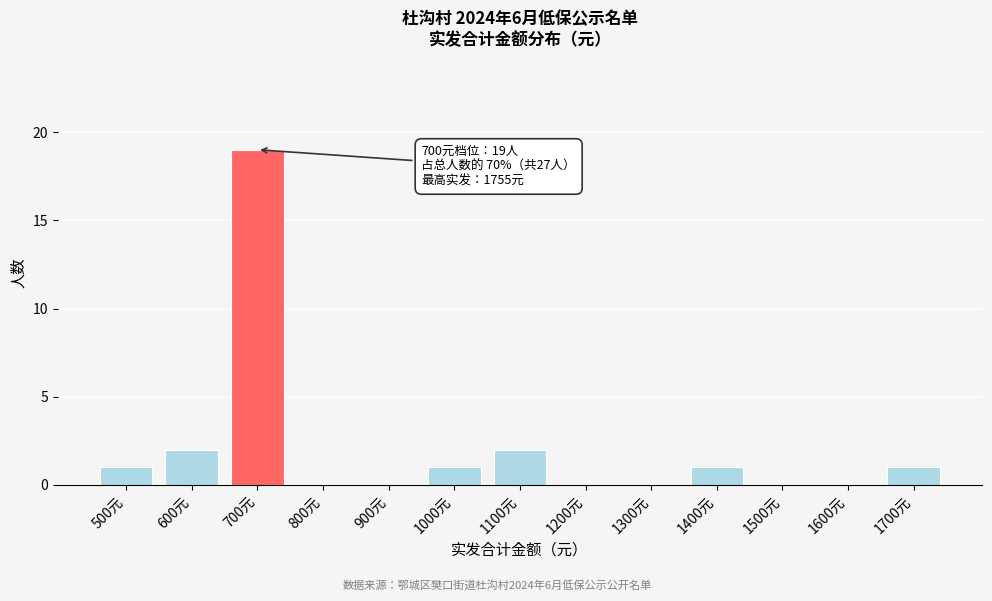

Reading left to right, list all the values displayed in this chart.

500元=1	600元=2	700元=19	800元=0	900元=0	1000元=1	1100元=2	1200元=0	1300元=0	1400元=1	1500元=0	1600元=0	1700元=1